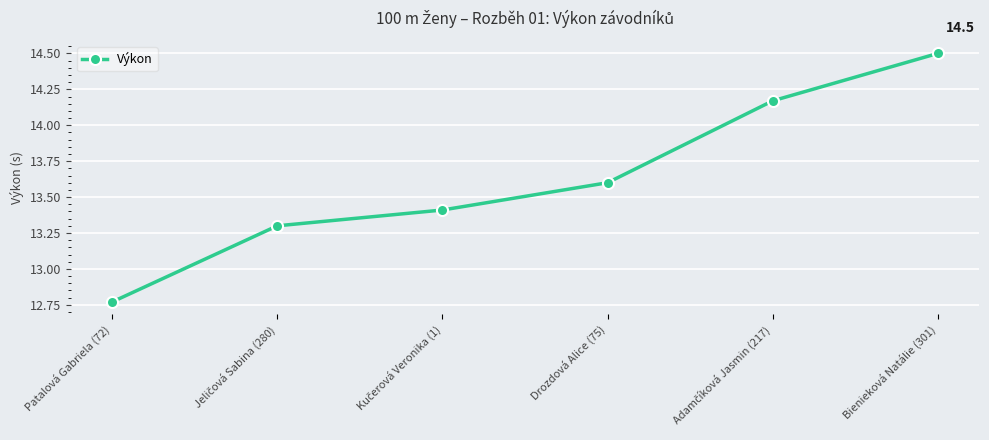

What is the ratio of the value at Bienieková Natálie (301) to the value at Drozdová Alice (75)?

1.1